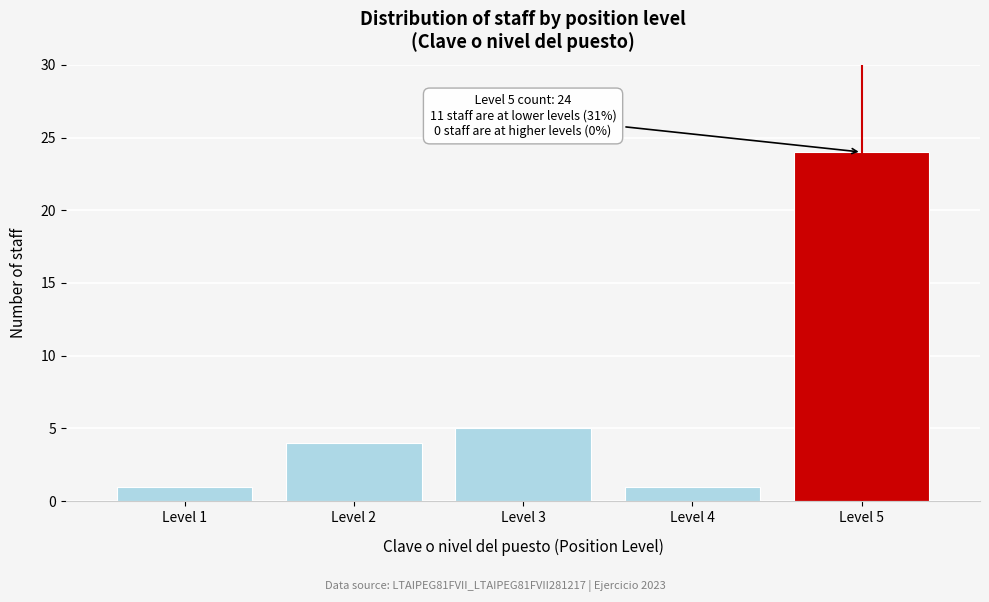

Reading left to right, transcribe all the data shown in this chart.

1	4	5	1	24